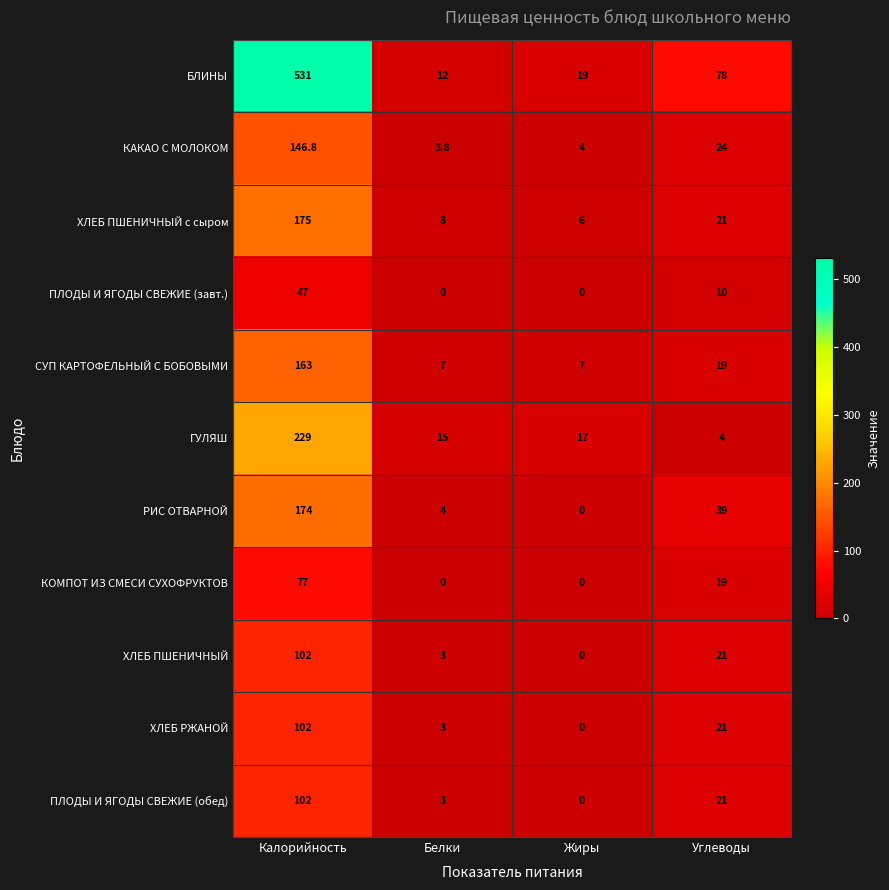

The ГУЛЯШ series shows 229.0 at Калорийность. True or false?

True